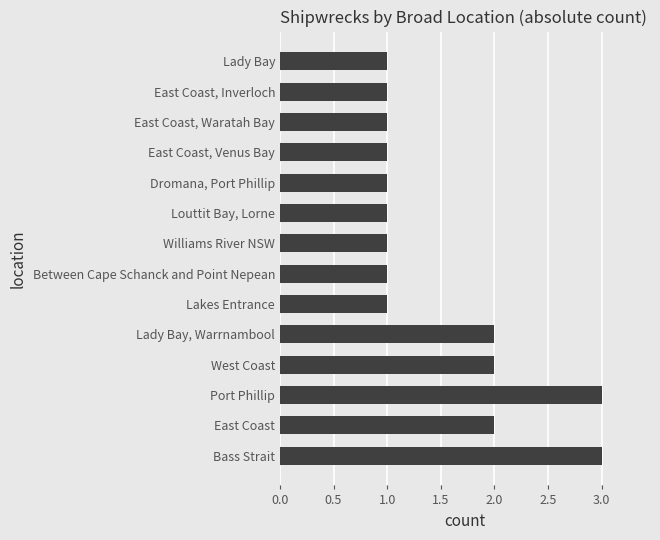

What is the maximum value shown in the chart?

3